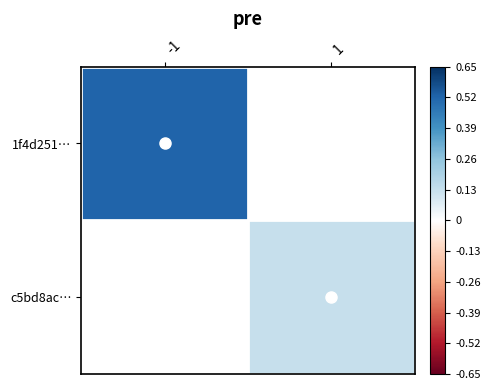

Which label corresponds to the largest value in the chart?

-1